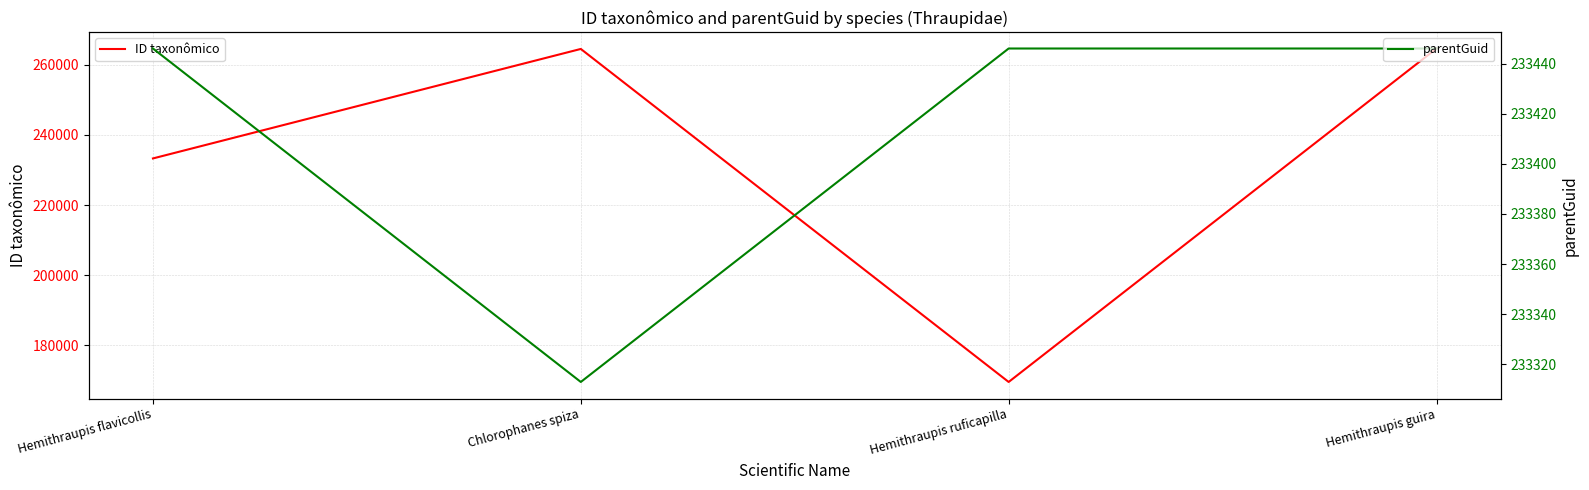

At which category does ID taxonômico reach its first local peak?

Chlorophanes spiza